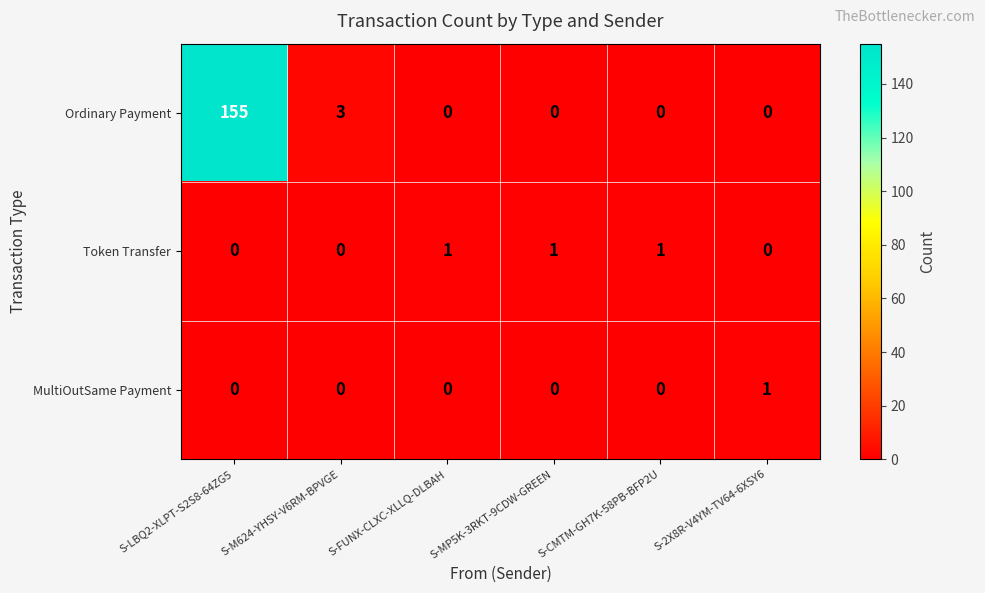

What is the total value across all series at S-MP5K-3RKT-9CDW-GREEN?

1